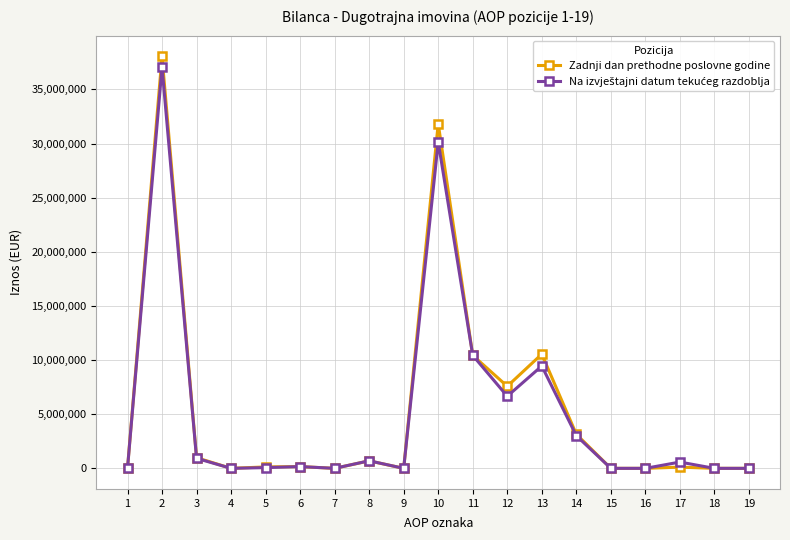

At how many categories does at least one series exceed 8754007?

4